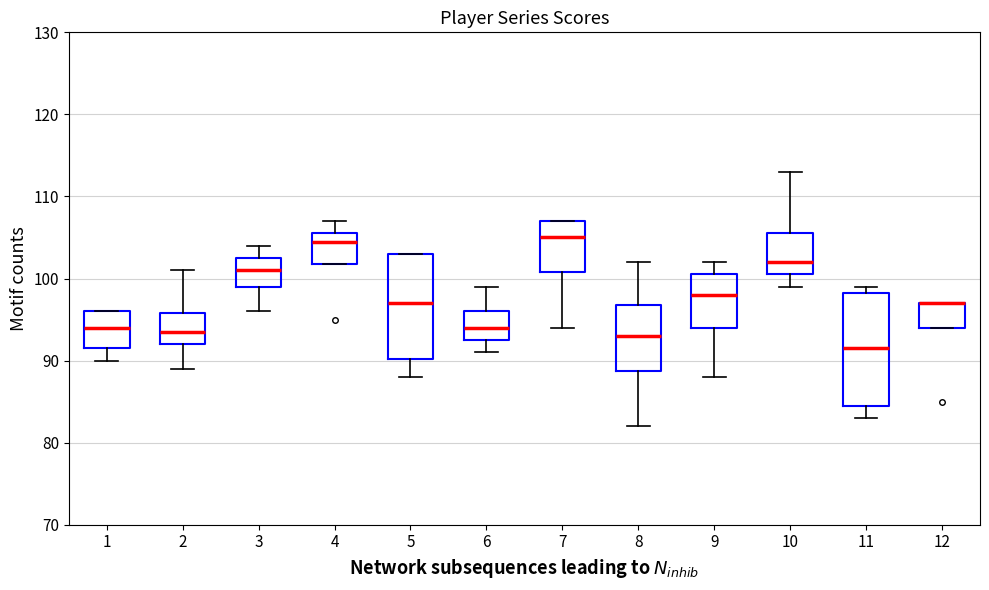

Reading left to right, read every box against the y-axis: the position of its median line, the range the box covers, and the ends of its whiskers. The values are not printed on the chart, so give them approximately, as read against the axis.

1: median 94, box 92 to 96, whiskers 90 to 96
2: median 94, box 92 to 96, whiskers 89 to 101
3: median 101, box 99 to 103, whiskers 96 to 104
4: median 105, box 102 to 106, whiskers 102 to 107
5: median 97, box 90 to 103, whiskers 88 to 103
6: median 94, box 93 to 96, whiskers 91 to 99
7: median 105, box 101 to 107, whiskers 94 to 107
8: median 93, box 89 to 97, whiskers 82 to 102
9: median 98, box 94 to 101, whiskers 88 to 102
10: median 102, box 101 to 106, whiskers 99 to 113
11: median 92, box 85 to 98, whiskers 83 to 99
12: median 97 (drawn on the box's upper edge), box 94 to 97, whiskers 94 to 97